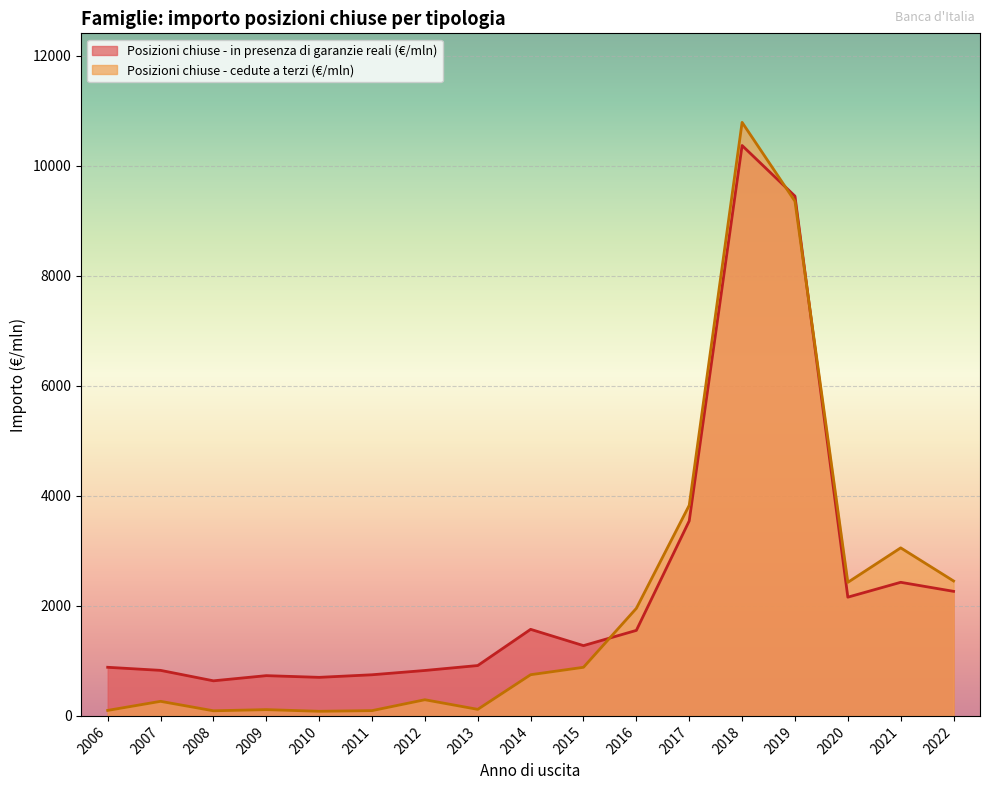

Read the Posizioni chiuse - in presenza di garanzie reali (€/mln) value at 2017.

3546.0